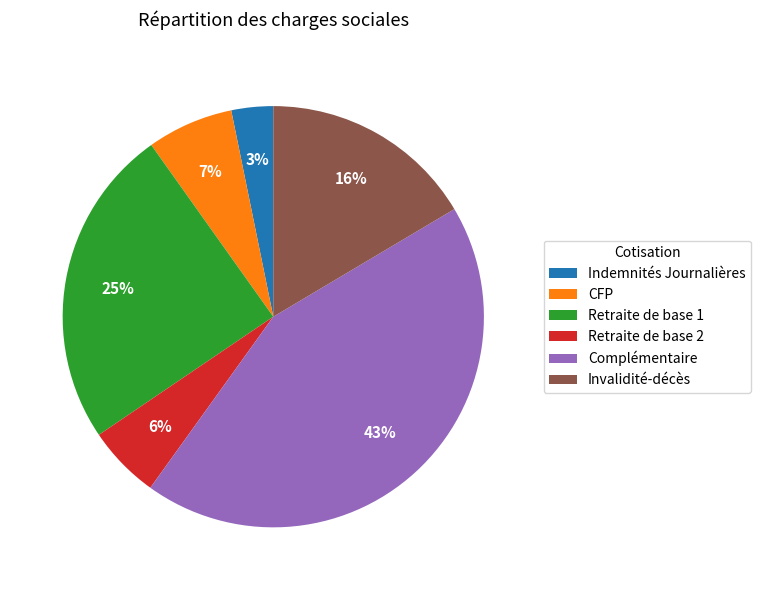

Do Invalidité-décès and Complémentaire together represent more than half of the pie?

Yes